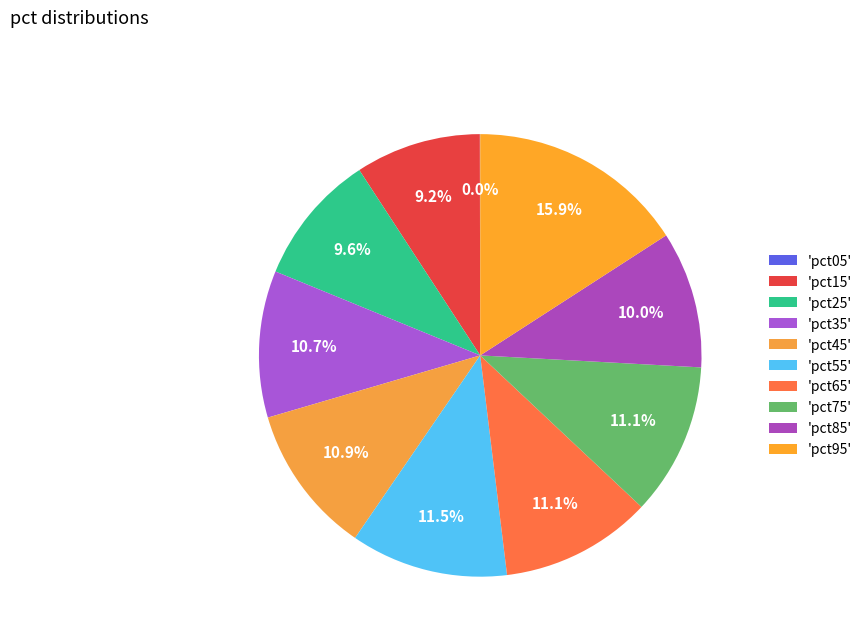

Count the number of slices in the pie.

10